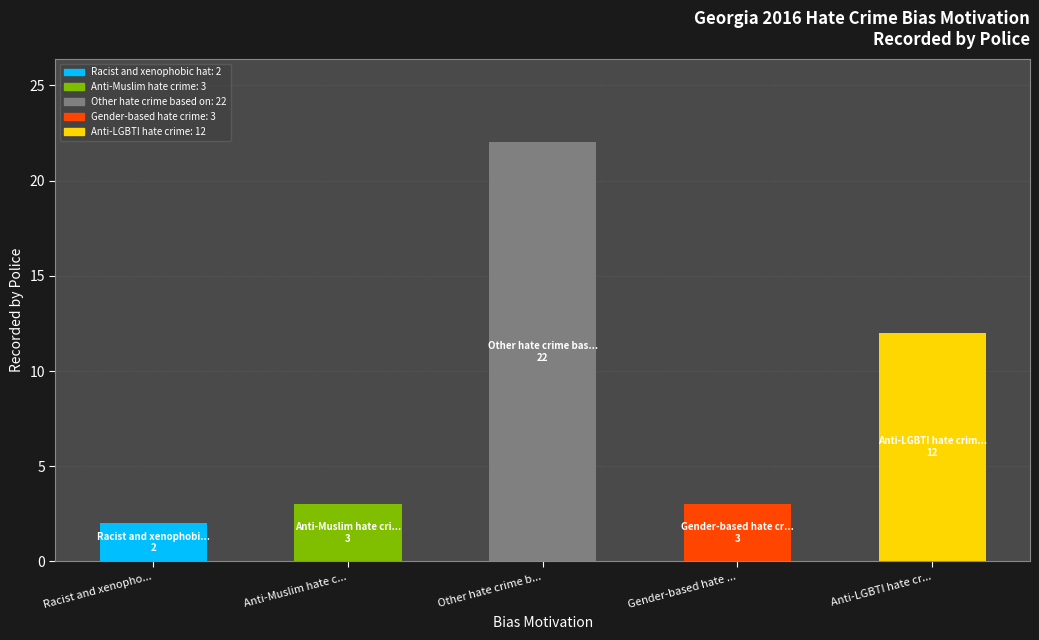

What is the total value across all series at Other hate crime b...?

22